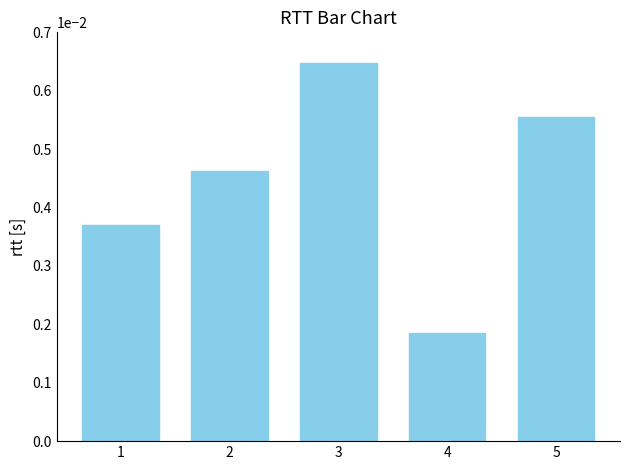

Between 4 and 5, which is larger?

5